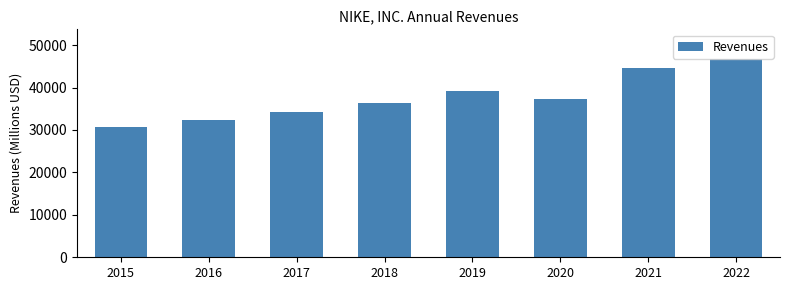

Reading left to right, transcribe all the data shown in this chart.

30601	32376	34350	36397	39117	37403	44538	46710